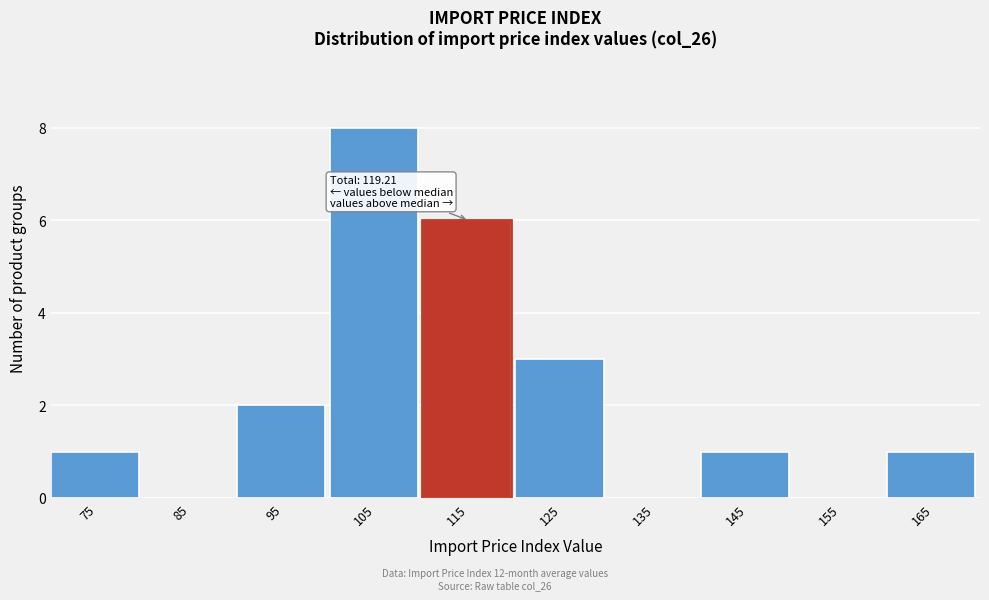

Reading left to right, transcribe all the data shown in this chart.

75=1	85=0	95=2	105=8	115=6	125=3	135=0	145=1	155=0	165=1